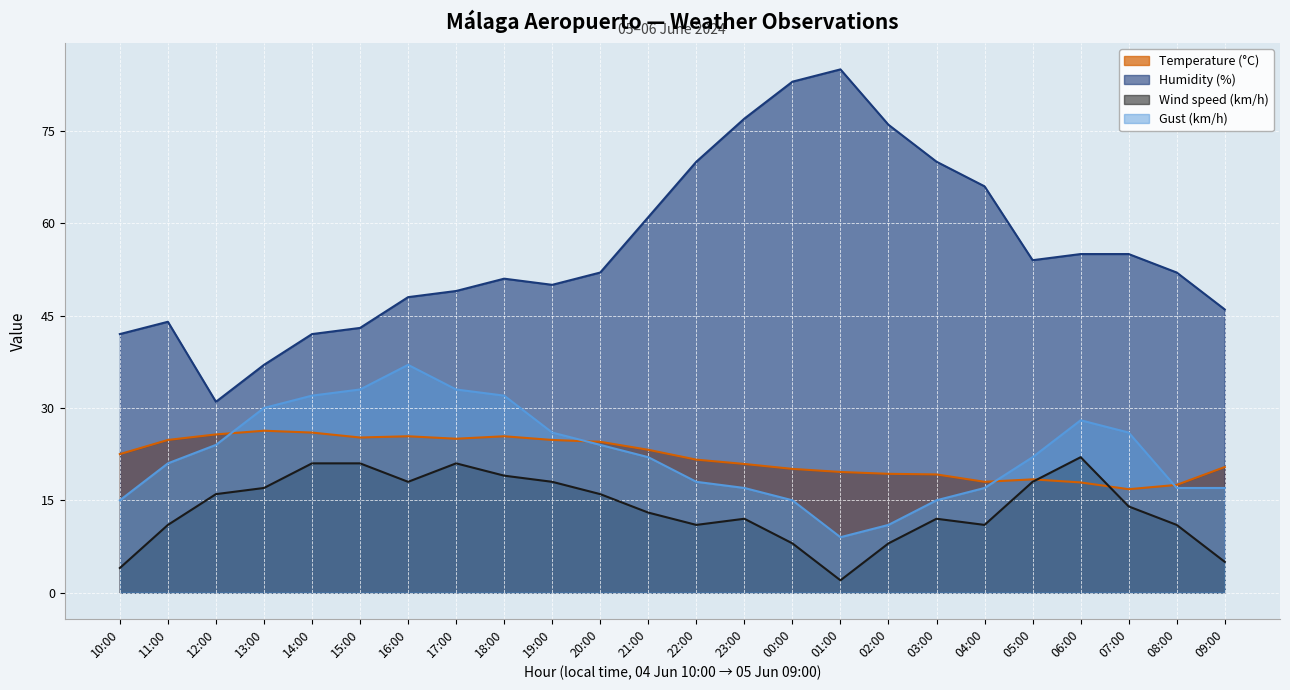

Rank the categories by Wind speed (km/h) value from lowest to highest.

01:00, 10:00, 09:00, 00:00, 02:00, 11:00, 22:00, 04:00, 08:00, 23:00, 03:00, 21:00, 07:00, 12:00, 20:00, 13:00, 16:00, 19:00, 05:00, 18:00, 14:00, 15:00, 17:00, 06:00